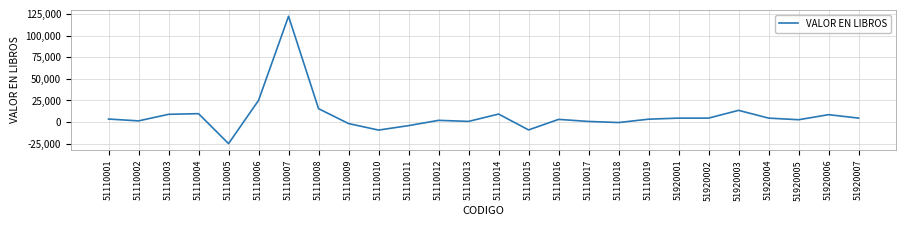

True or false: the data shows 690.0 at 51110013.

True